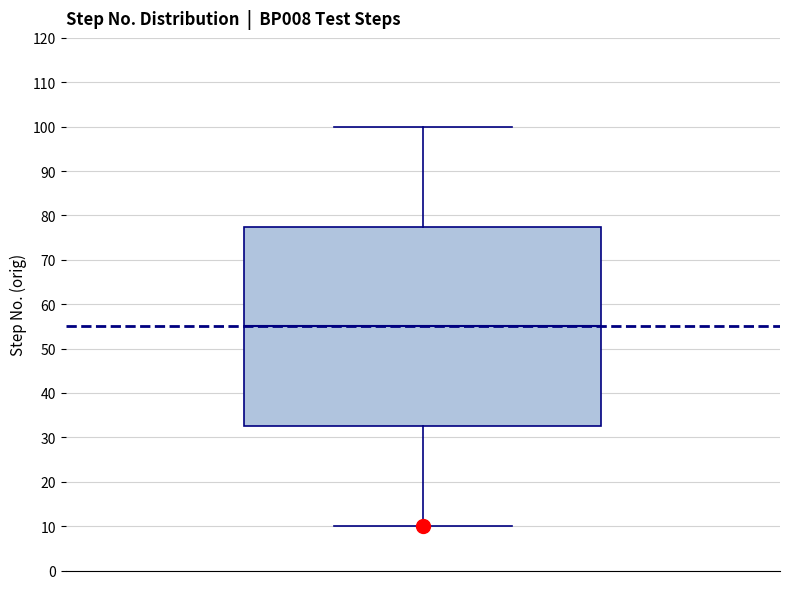

Where is the upper edge of the box on the y-axis? The values are not printed on the chart, so give them approximately, as read against the axis.

78